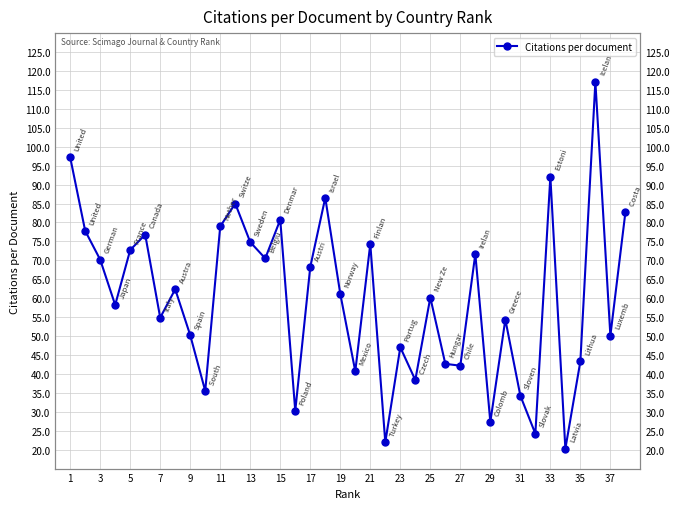

The value at 23 is 11.9. True or false?

False